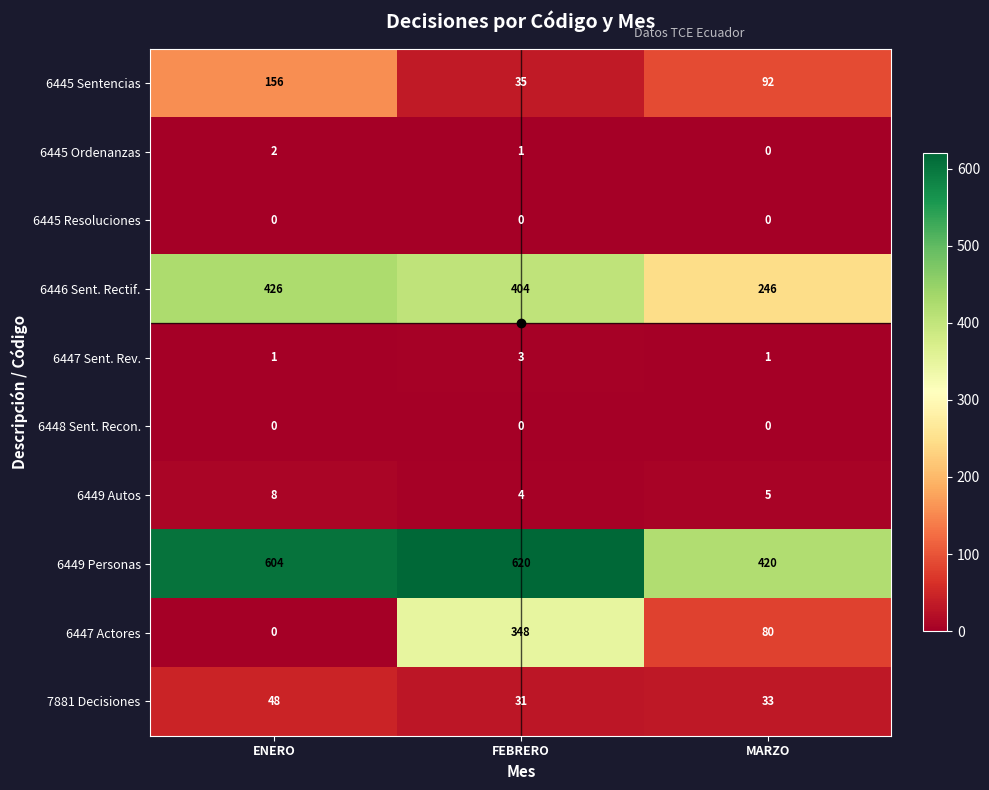

At which label does 6449 Autos reach its minimum?

FEBRERO